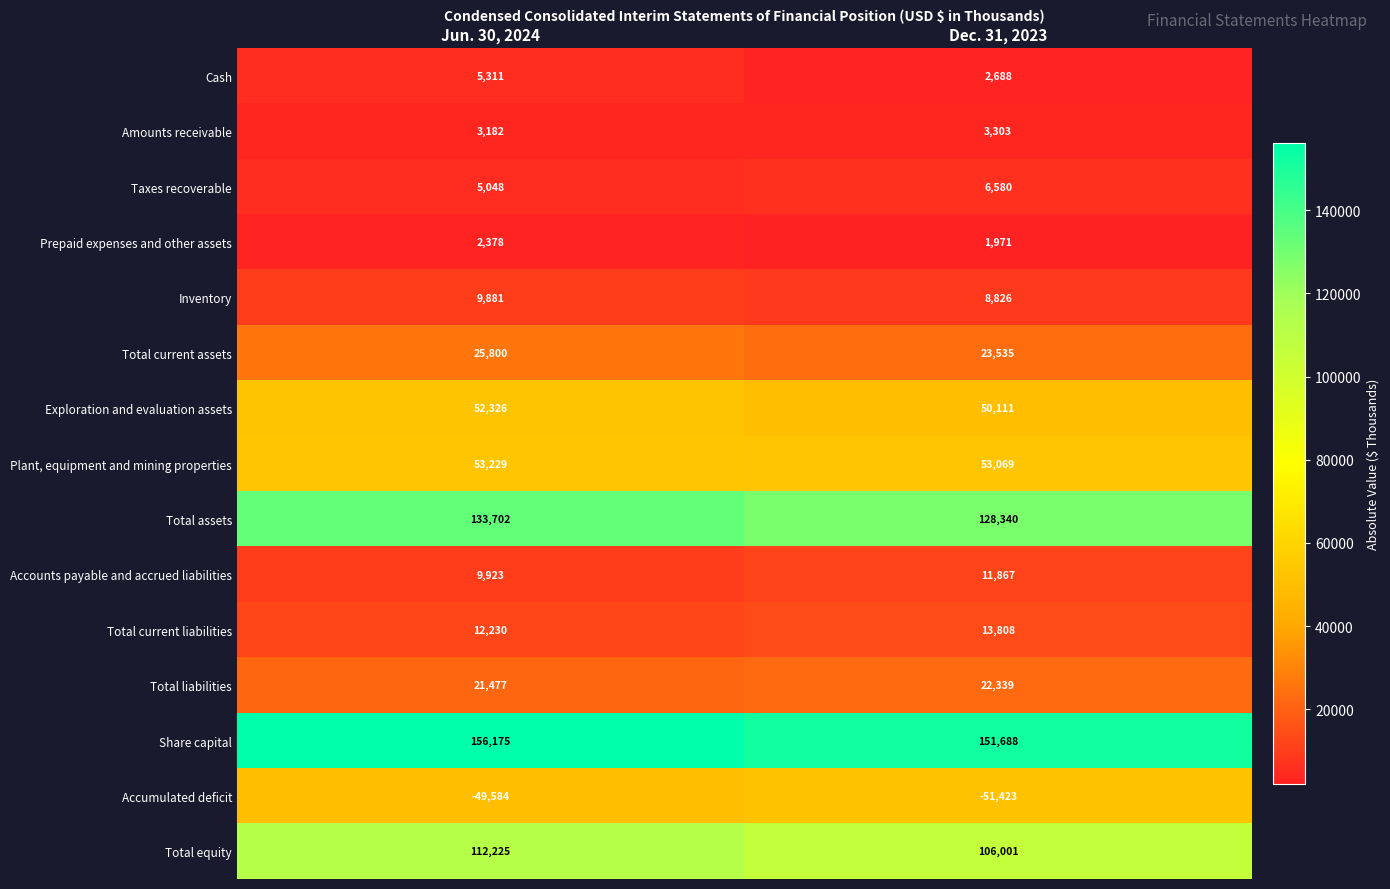

Count the number of data series in this chart.

15